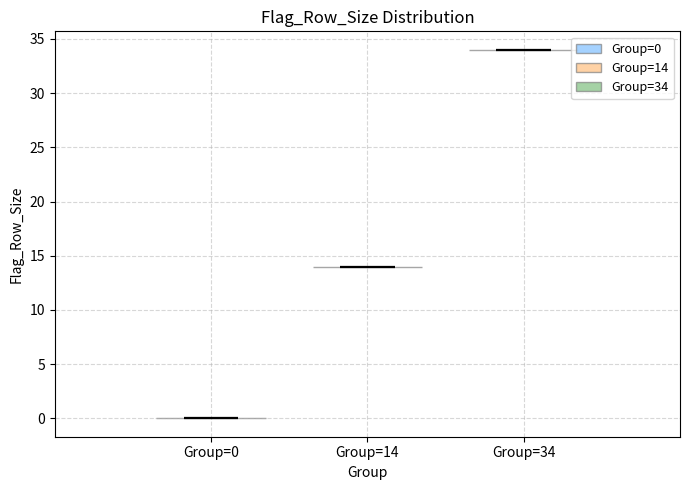

Where does the median line of the violin for Group=0 sit on the y-axis? The values are not printed on the chart, so give them approximately, as read against the axis.

0